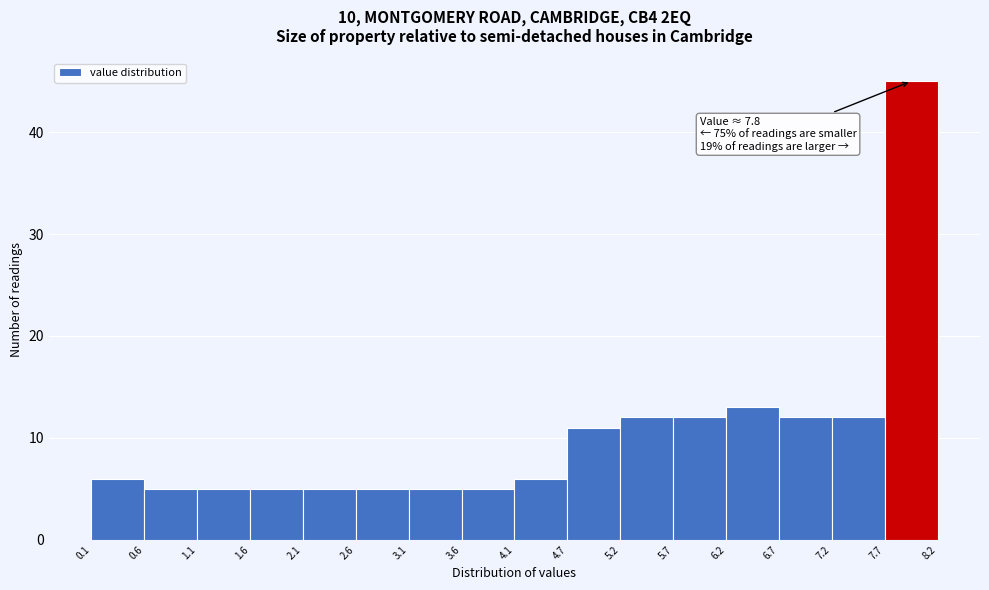

Over which range of the x-axis is the bar tallest?

7.7 to 8.2